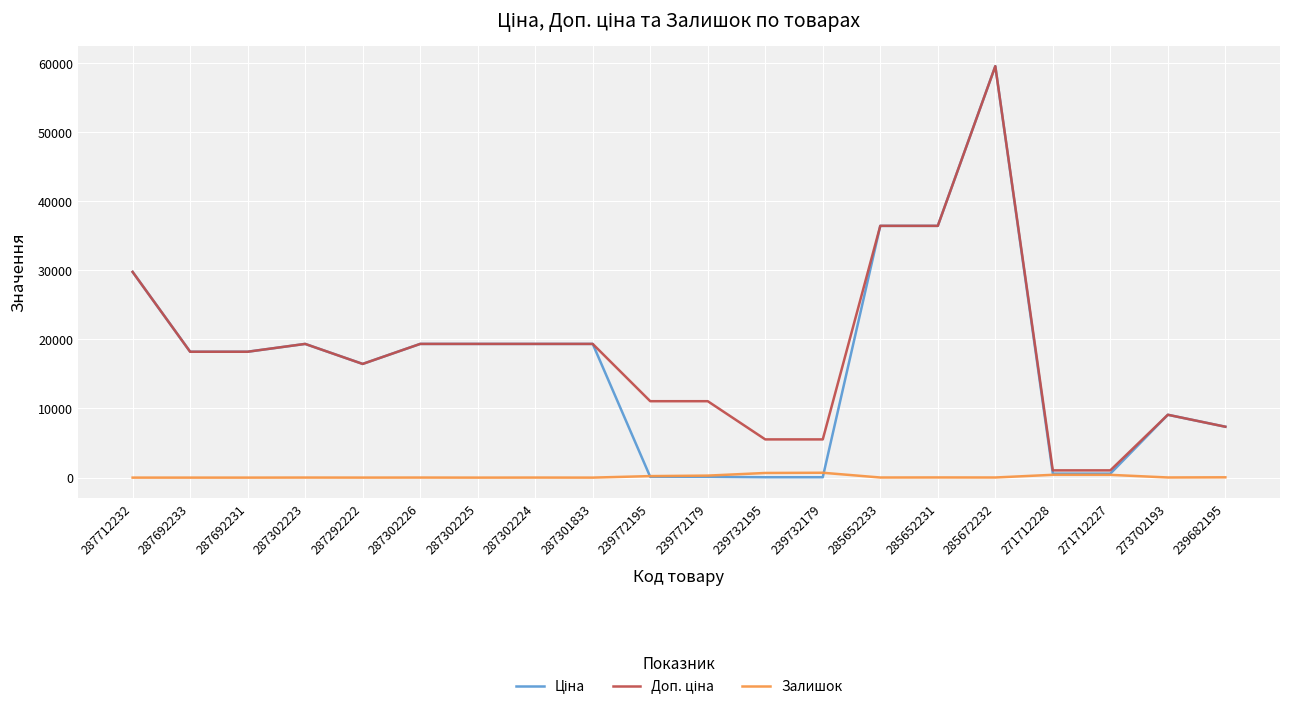

Which category has the highest value across all series?

285672232